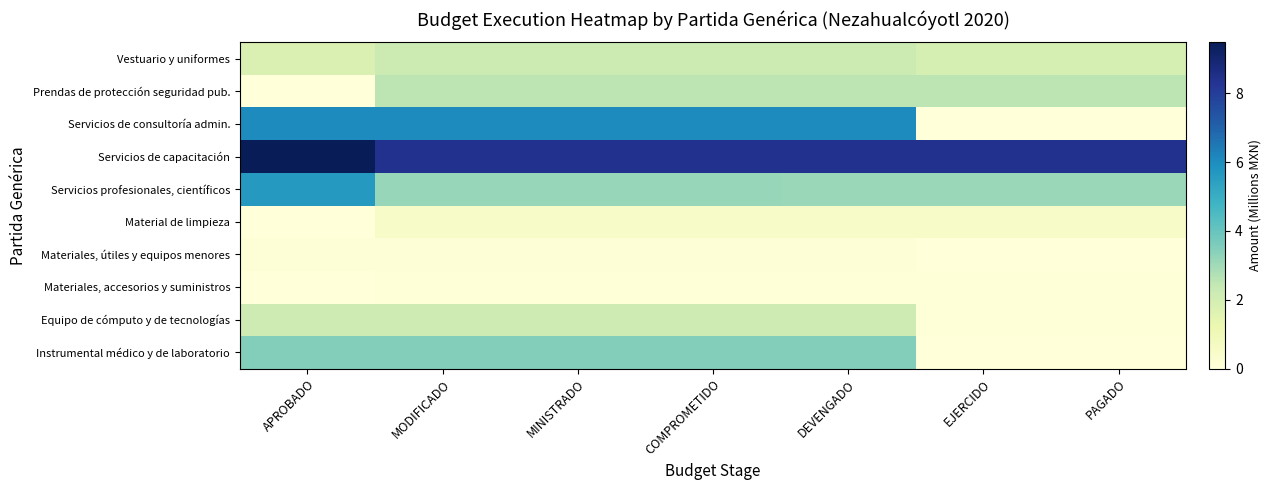

Is the value of Materiales, accesorios y suministros at COMPROMETIDO greater than the value of Materiales, útiles y equipos menores at MINISTRADO?

No